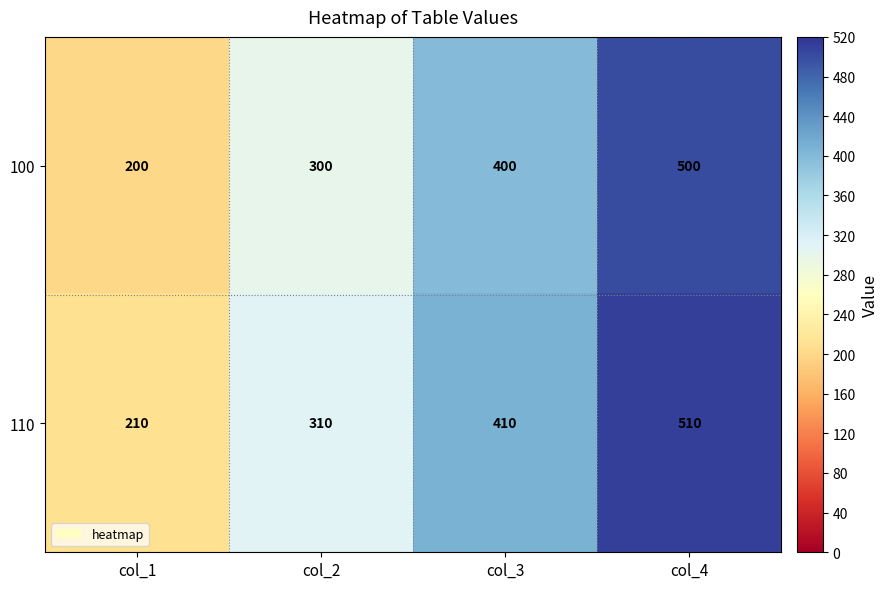

How many 100 values are between 300 and 500?

3